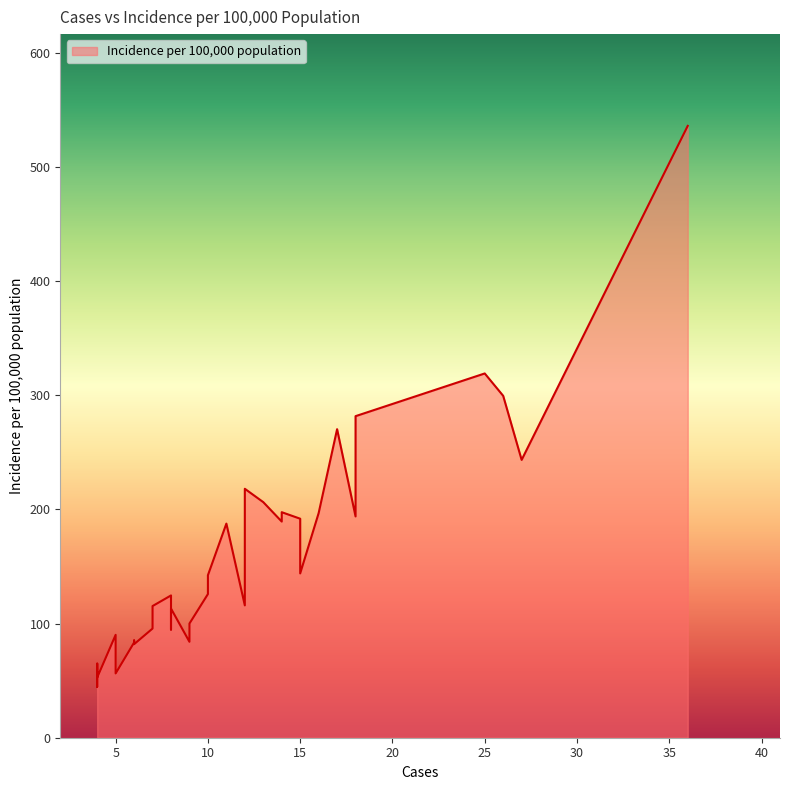

At which category does the chart reach its peak across all series?

36